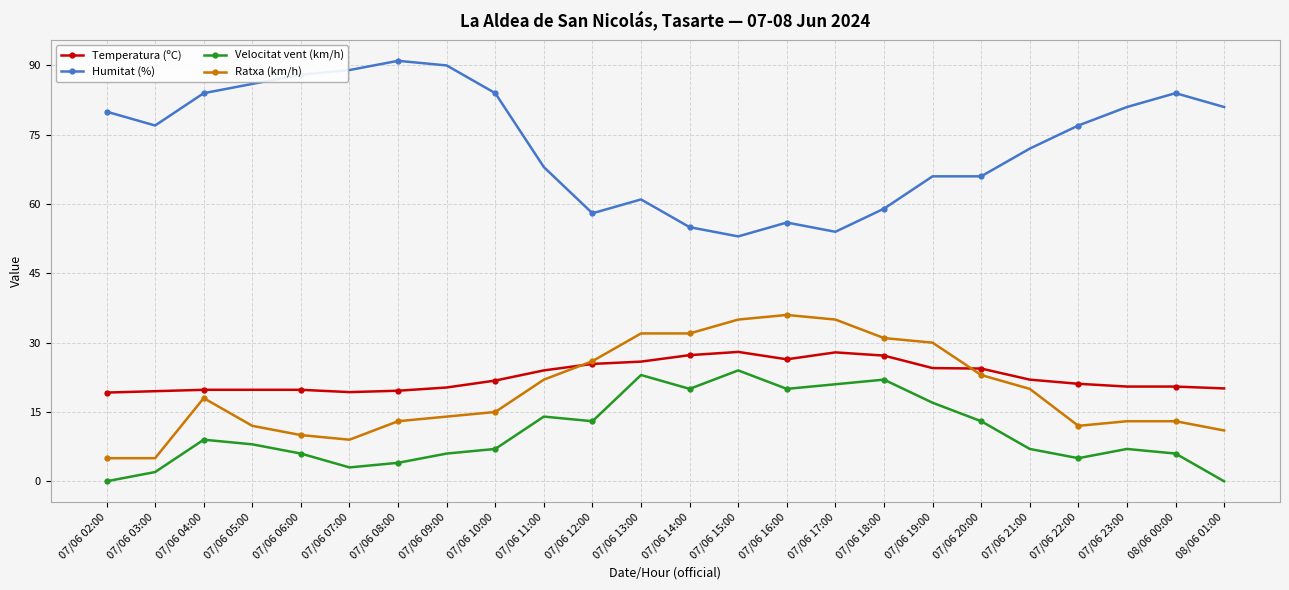

What position from the left is 07/06 21:00?

20